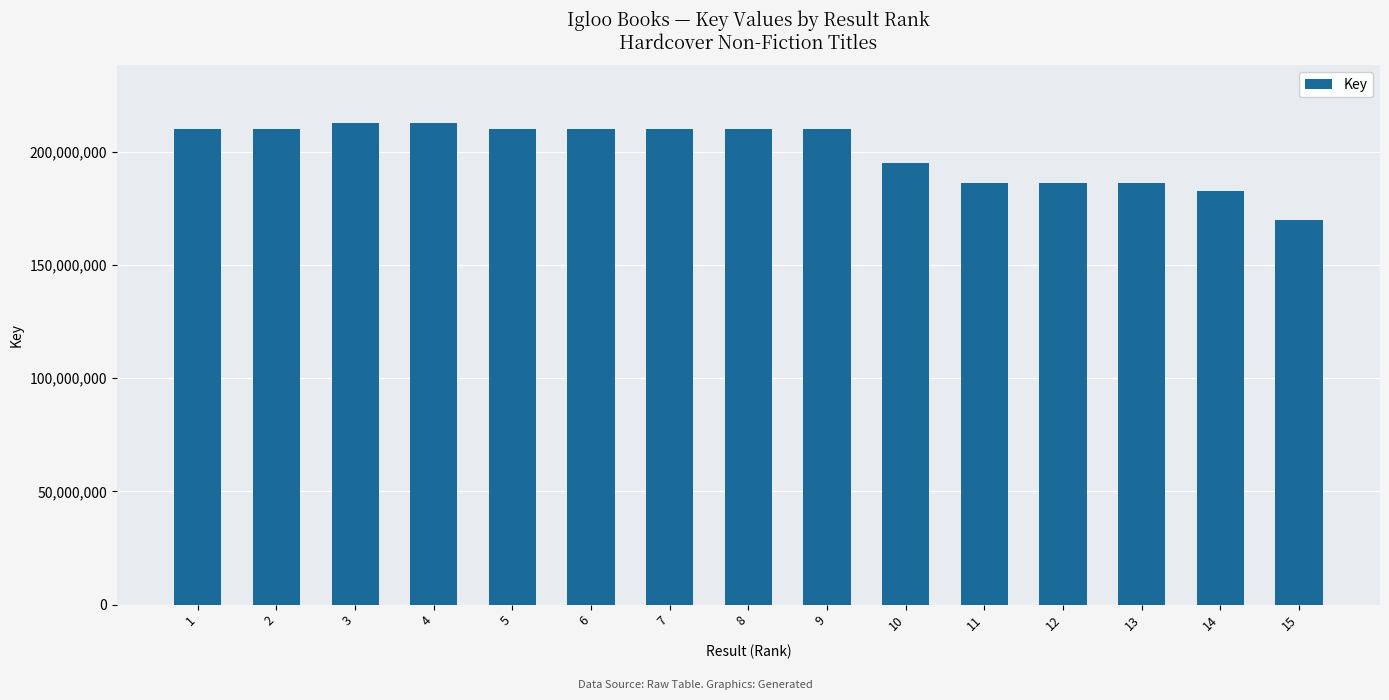

What is the approximate value at 13, to the nearest 10?

186294970